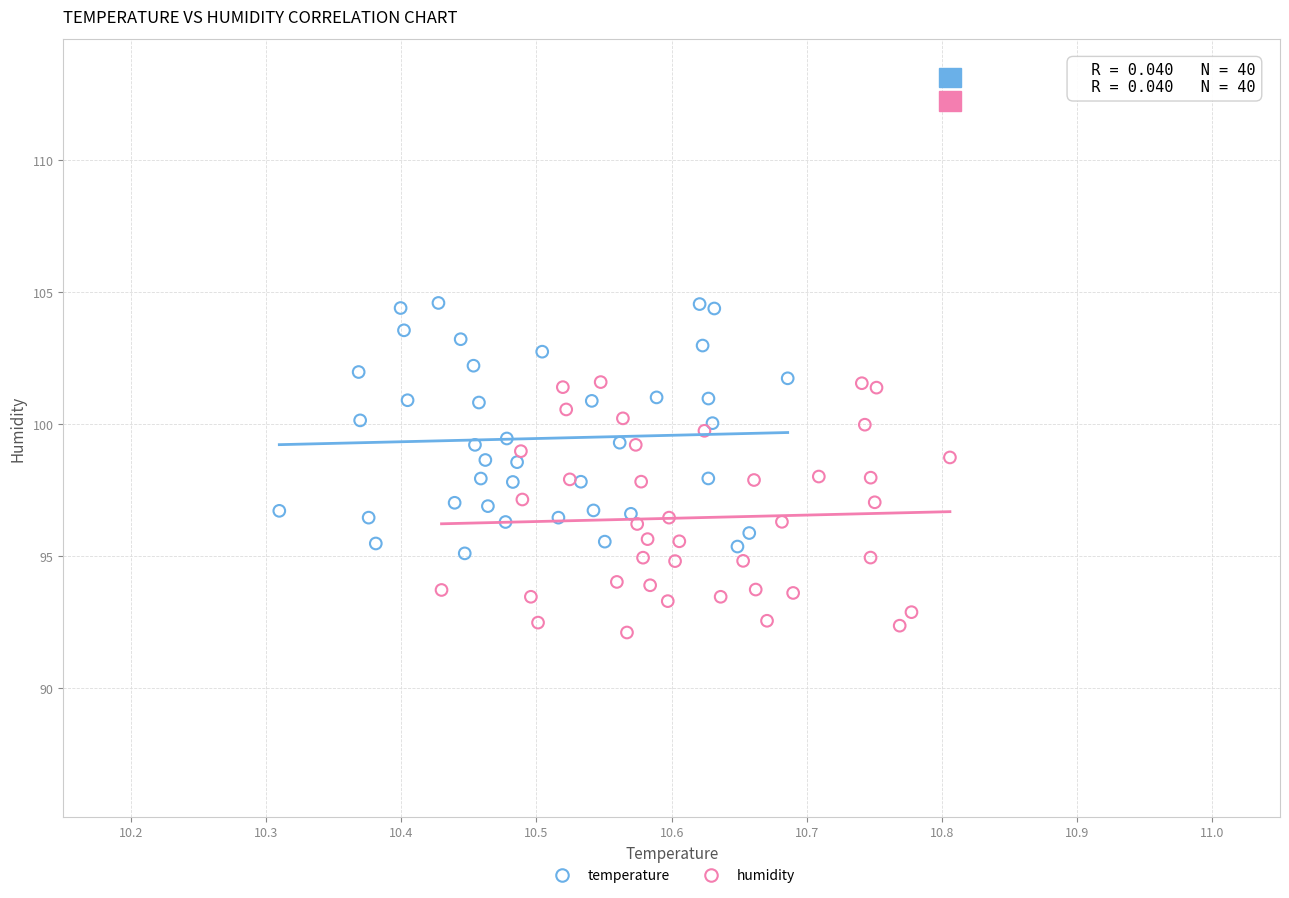

Which series reaches the maximum Y coordinate?

temperature